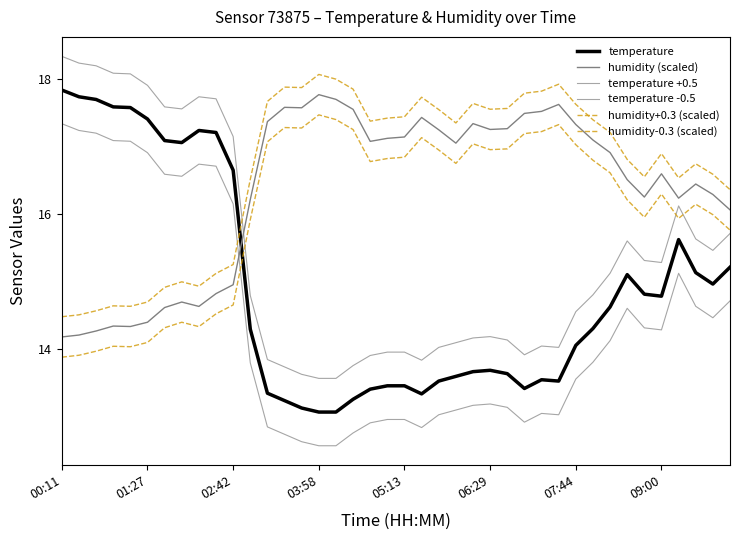

Does the chart display data point markers on the line(s)?

No